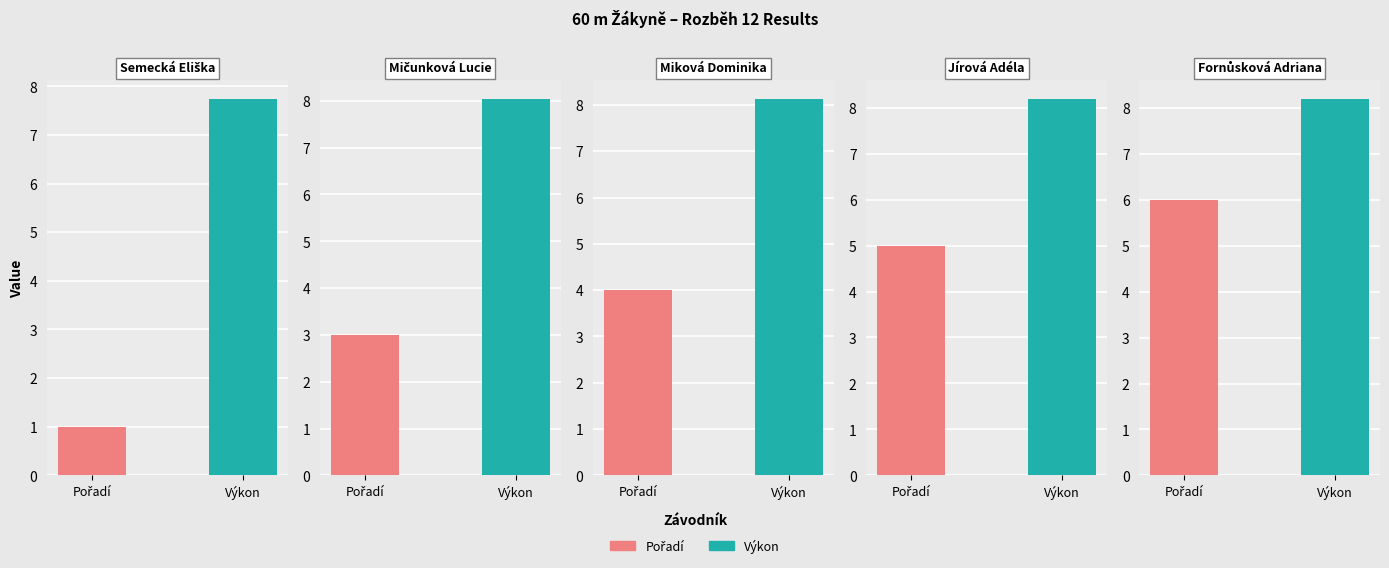

What is the difference between the Pořadí values at Mičunková Lucie and Semecká Eliška?

2.0